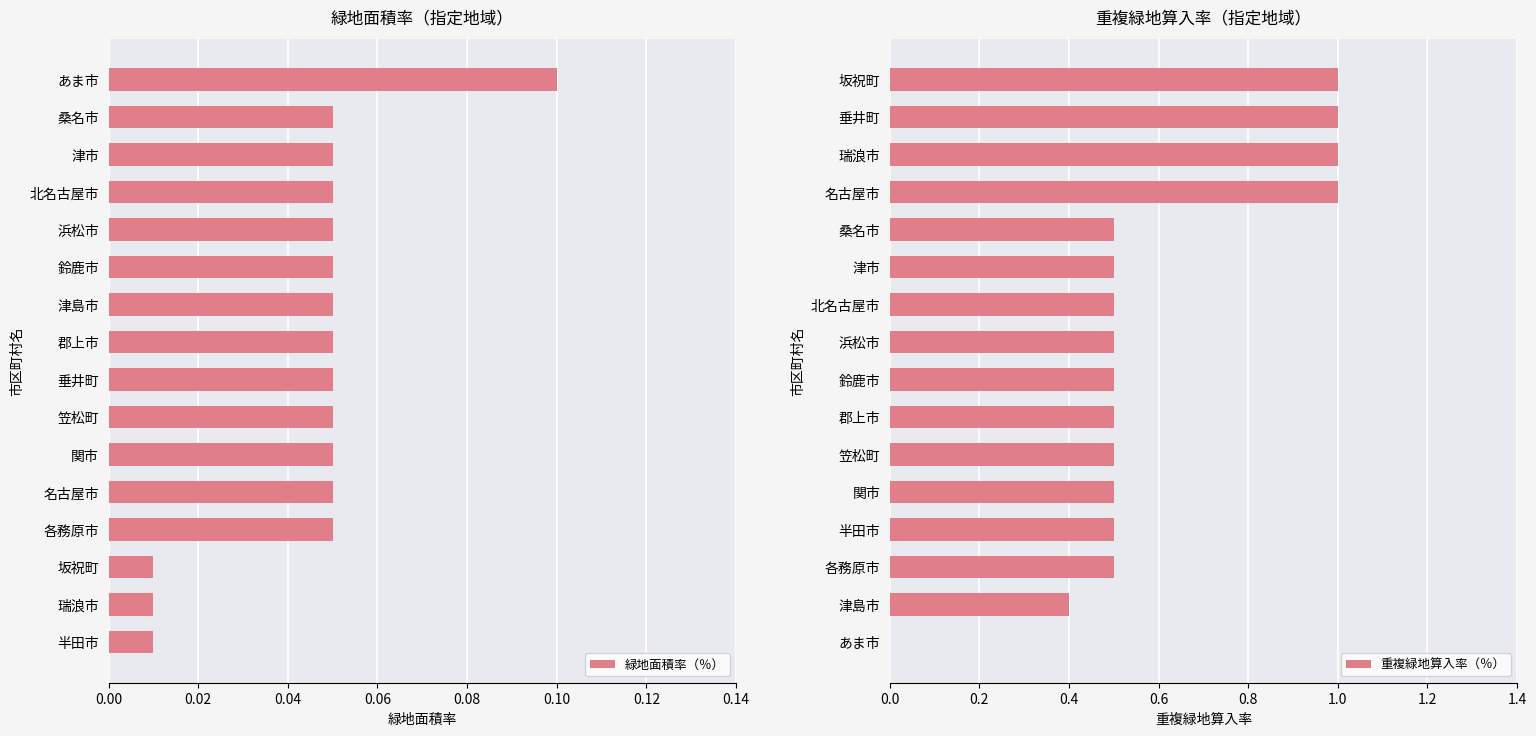

Does the chart contain any negative values?

No